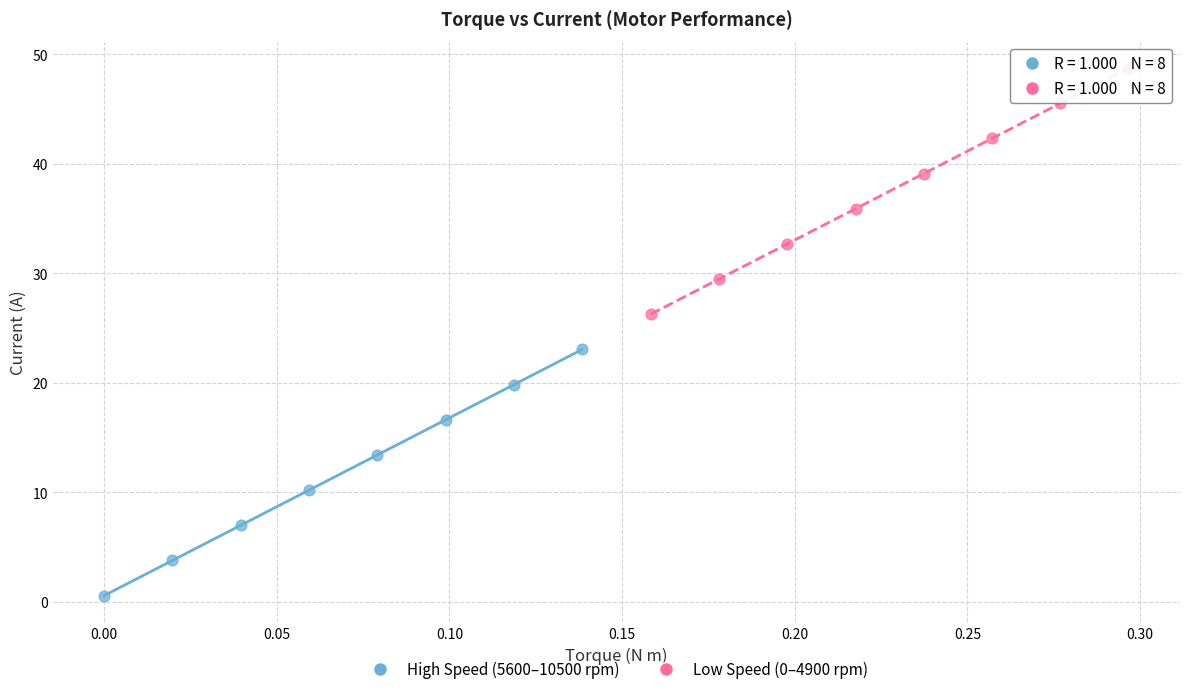

Which series contains the lowest Y value?

High Speed (5600–10500 rpm)